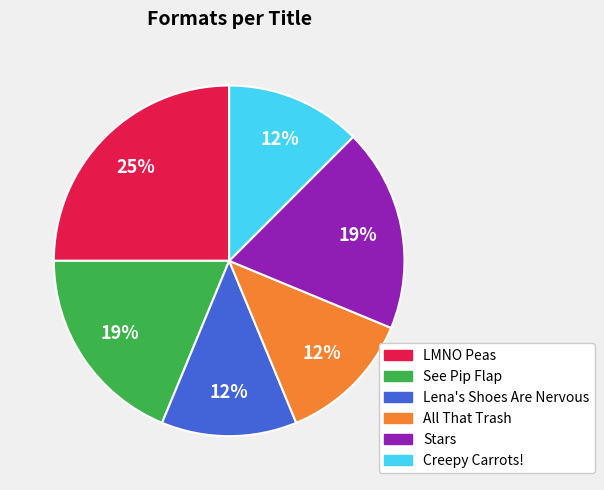

Does All That Trash represent more than half of the total?

No